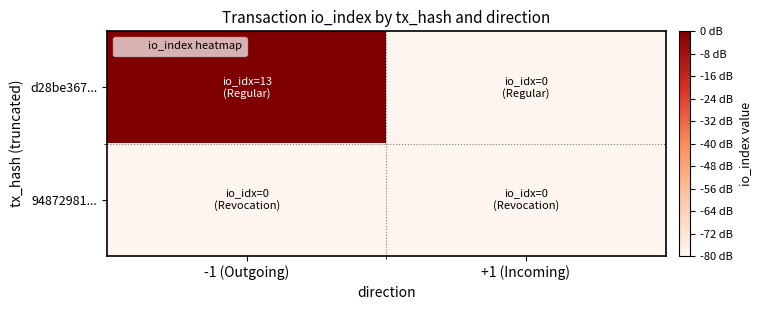

What is the spread (max minus min) of values at -1 (Outgoing)?

80